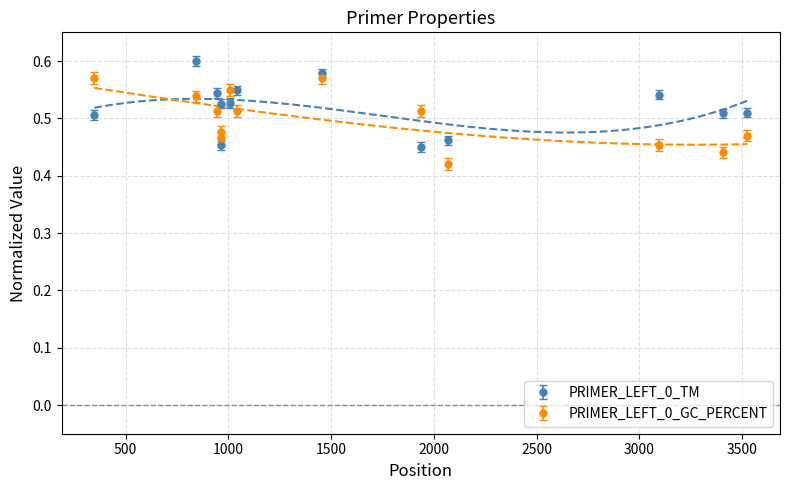

Count the PRIMER_LEFT_0_TM values in the range 0 to 1.

13